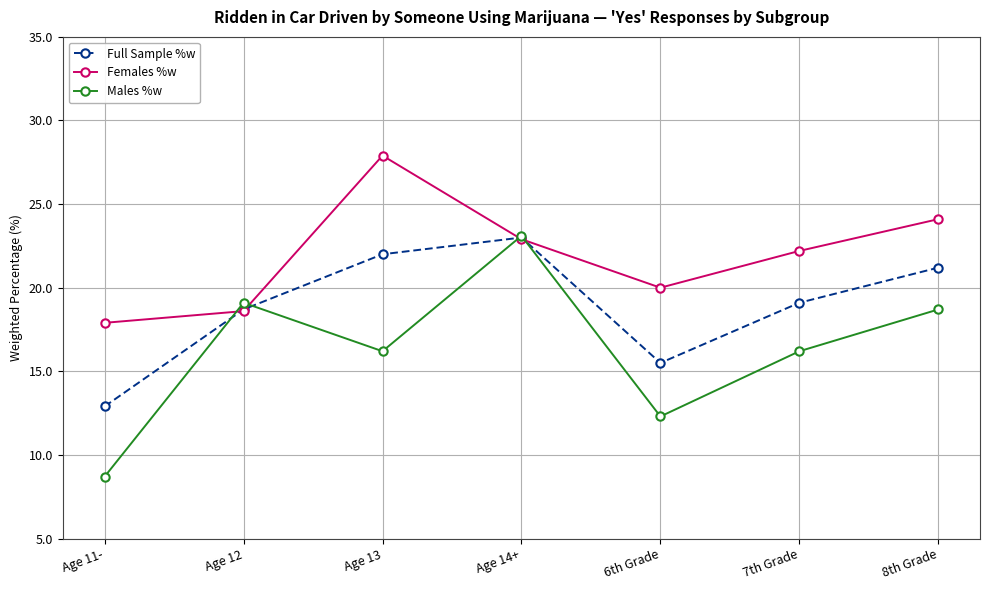

The value of Males %w at Age 12 is 19.1. True or false?

True